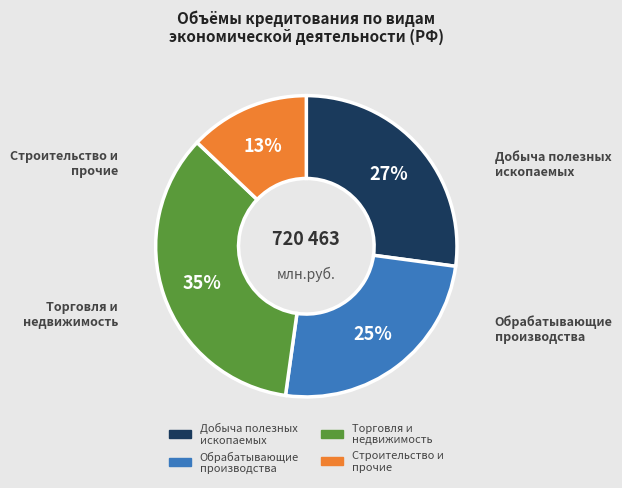

Does any single category account for the majority?

No